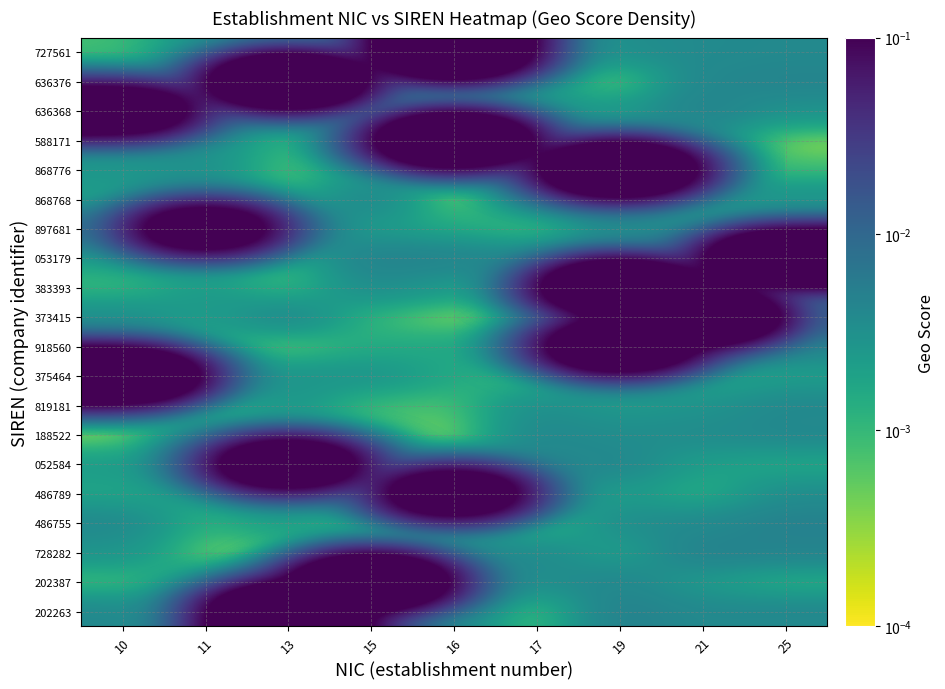

How many series are shown in this chart?

20